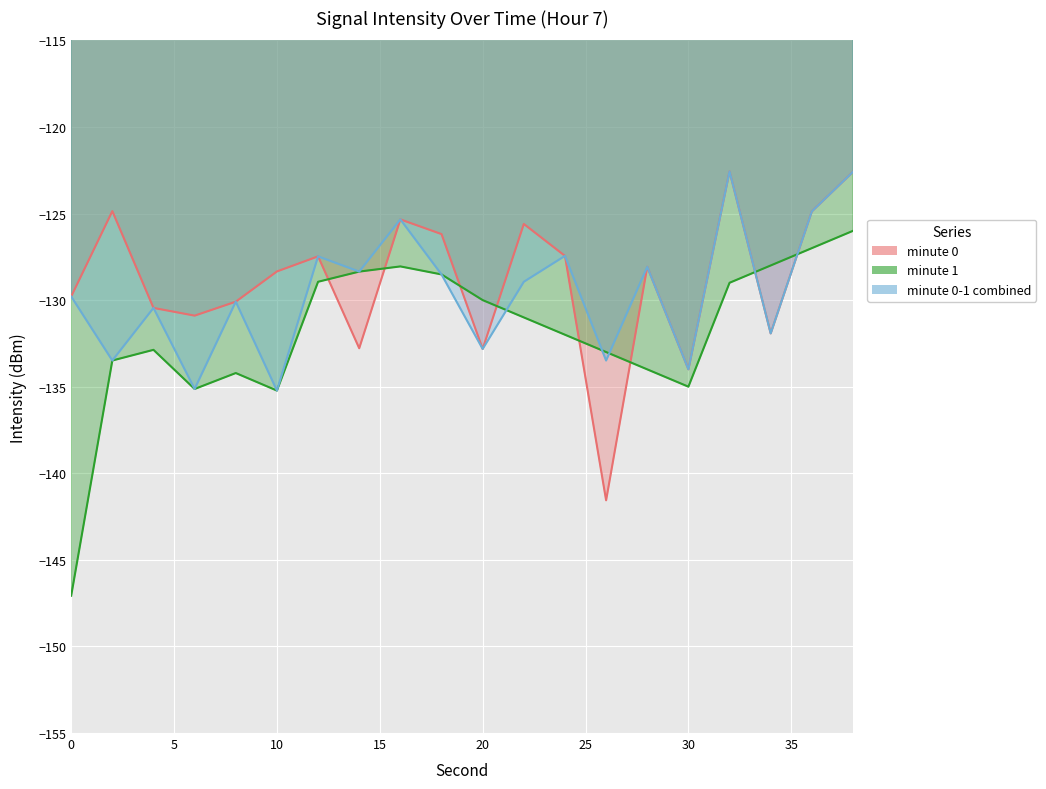

Which category has the highest value across all series?

32